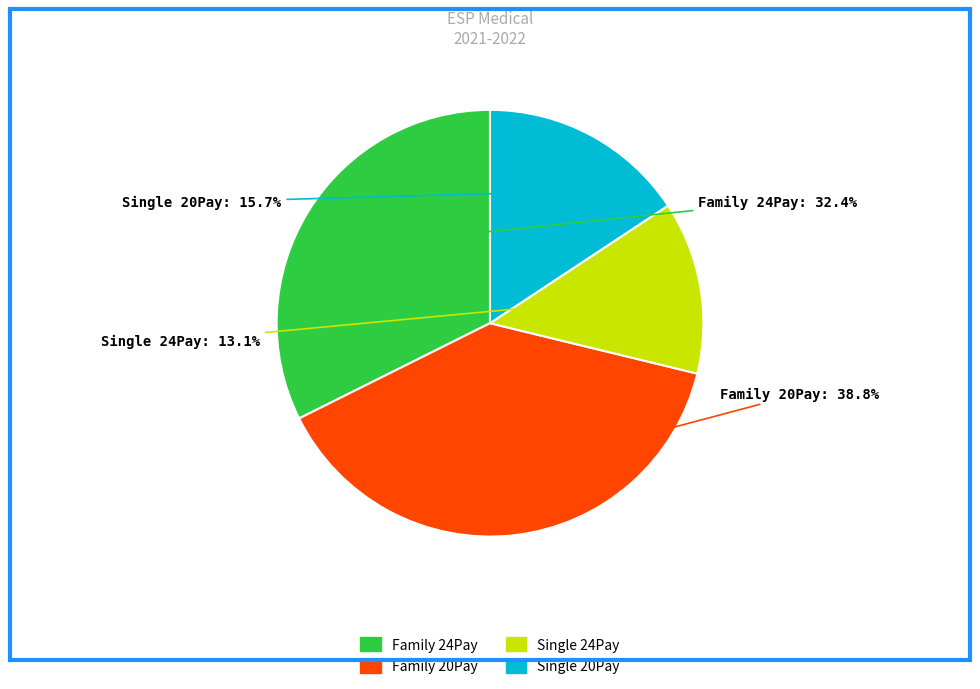

How many slices are in this pie chart?

4